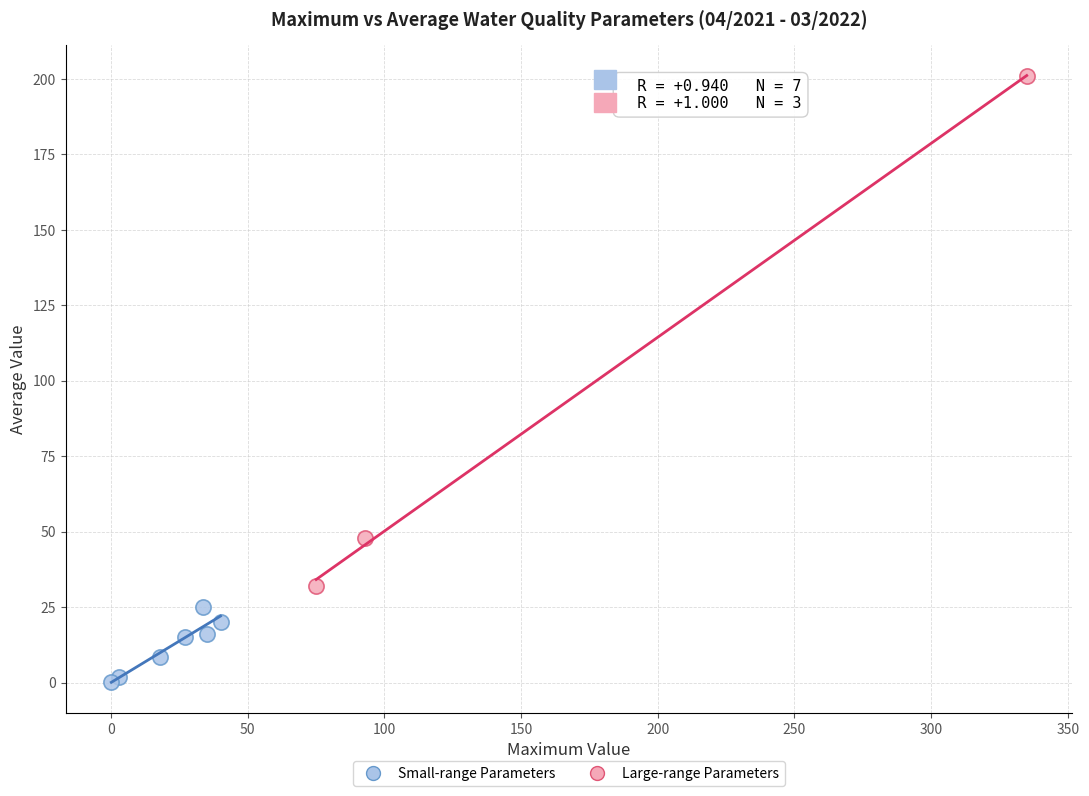

Which series contains the lowest Y value?

Small-range Parameters